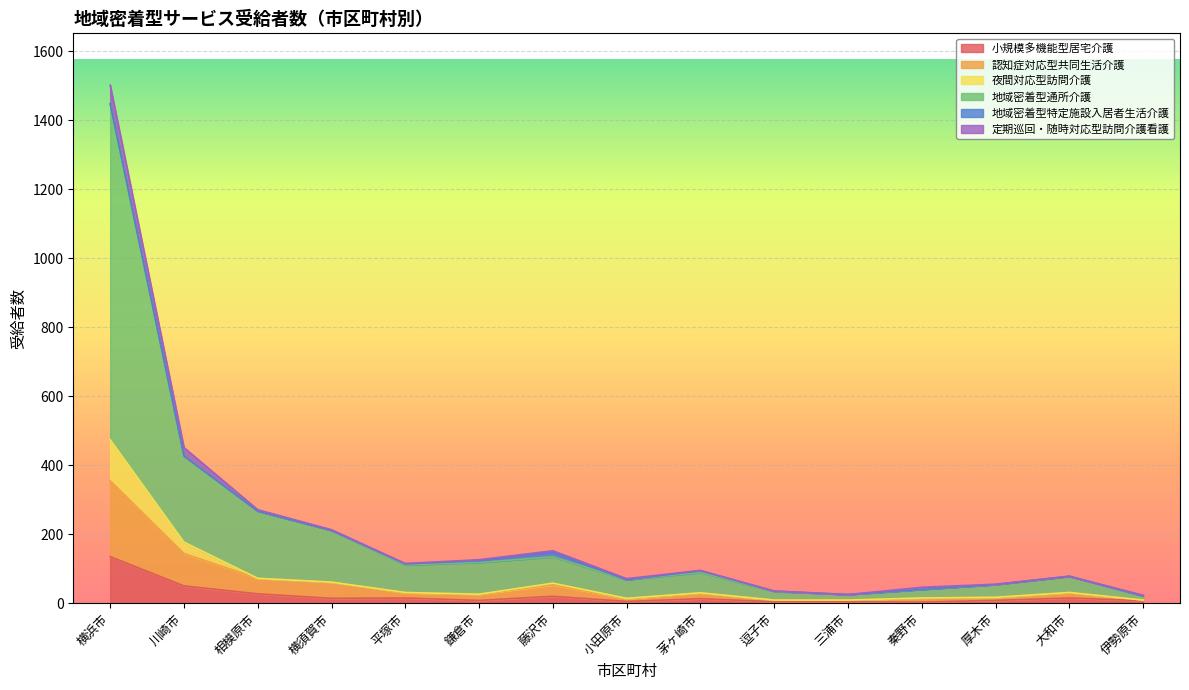

At which category is the sum across all series the highest?

横浜市